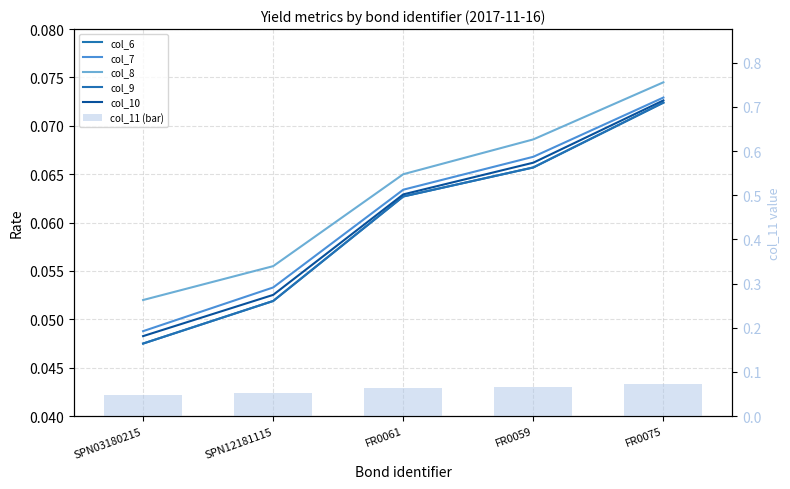

What is the value of the col_9 bar at the 5th from the left?

0.1